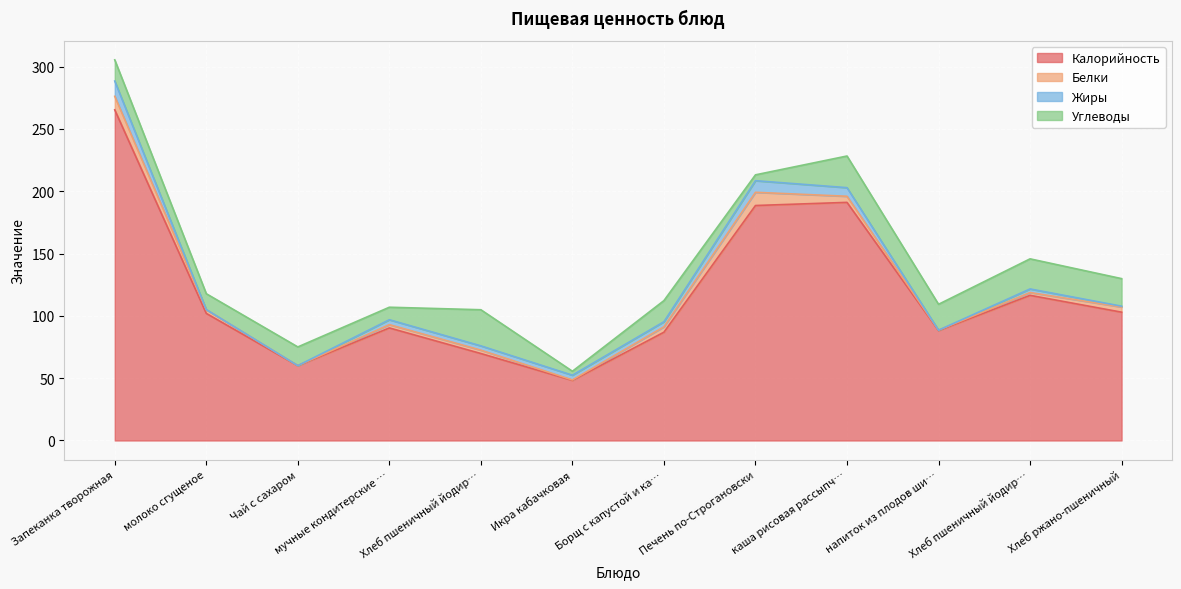

The Углеводы series shows 12.7 at молоко сгущеное. True or false?

True